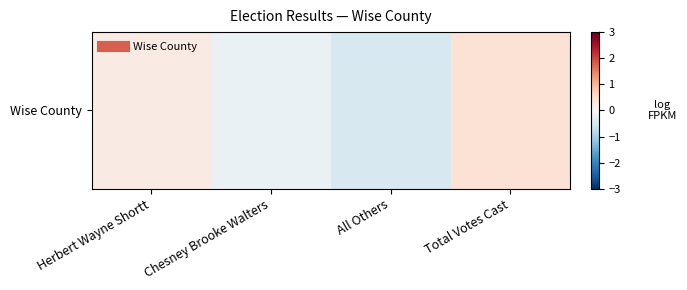

Is it true that the value at Total Votes Cast is 0.7?

False